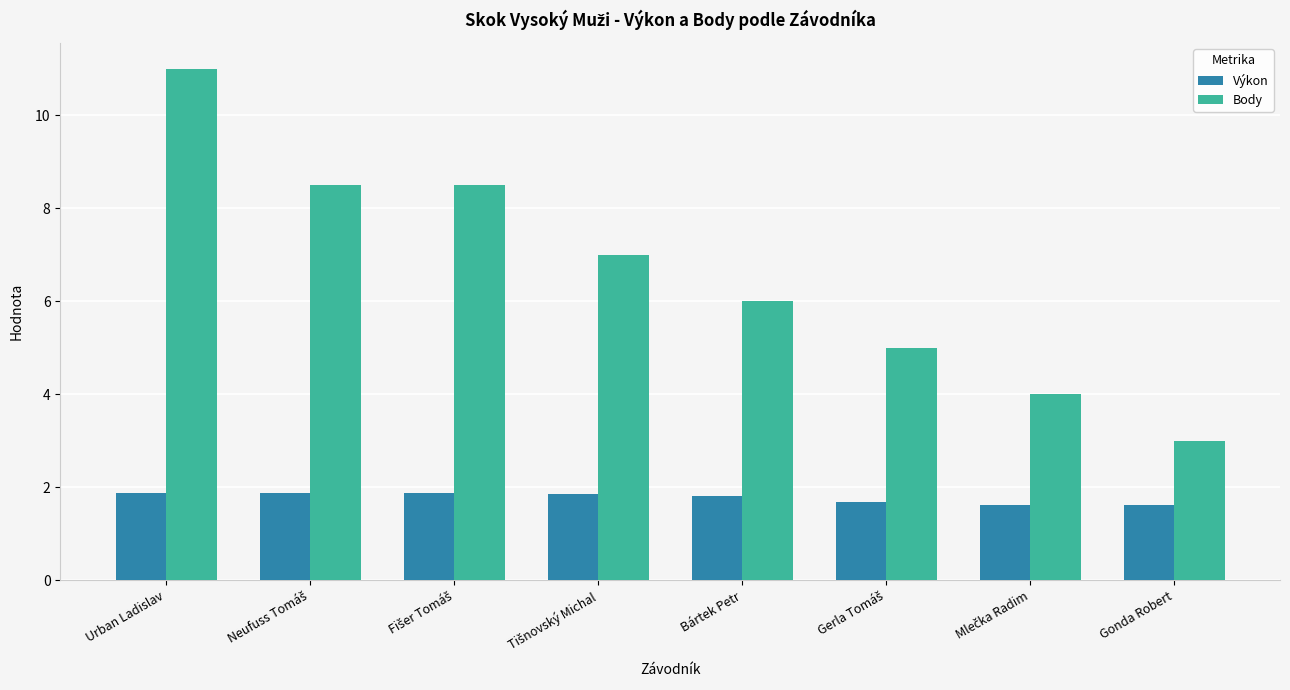

What is the difference between the maximum and minimum values in the Výkon series?

0.3